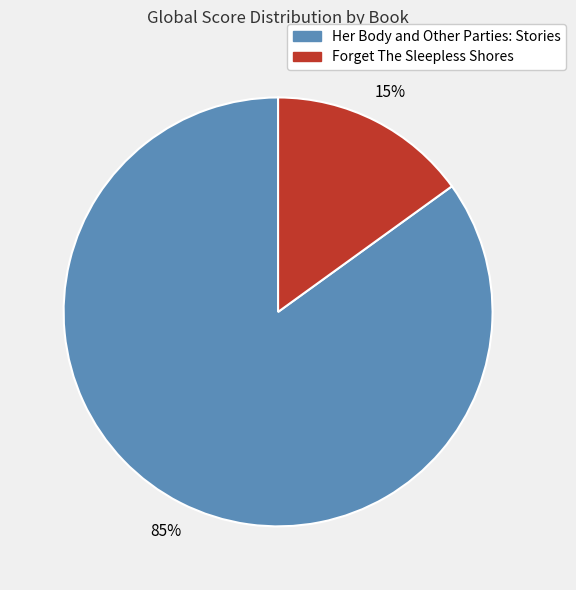

To the nearest percent, what percentage of the pie is Her Body and Other Parties: Stories?

85%